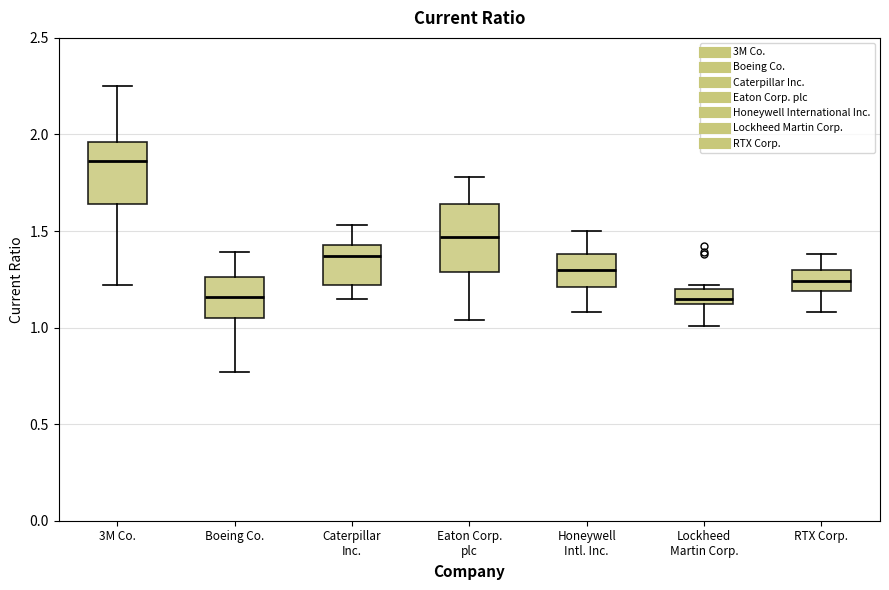

Reading left to right, transcribe this box plot: for each box, give where its median line is, the range the box spans, and where its two whiskers end, as read against the y-axis. The values are not printed on the chart, so give them approximately, as read against the axis.

3M Co.: median 1.85, box 1.65 to 1.95, whiskers 1.20 to 2.25
Boeing Co.: median 1.15, box 1.05 to 1.25, whiskers 0.75 to 1.40
Caterpillar Inc.: median 1.35, box 1.20 to 1.45, whiskers 1.15 to 1.55
Eaton Corp. plc: median 1.45, box 1.30 to 1.65, whiskers 1.05 to 1.80
Honeywell Intl. Inc.: median 1.30, box 1.20 to 1.40, whiskers 1.10 to 1.50
Lockheed Martin Corp.: median 1.15, box 1.10 to 1.20, whiskers 1.00 to 1.20 (just above the box's upper edge)
RTX Corp.: median 1.25, box 1.20 to 1.30, whiskers 1.10 to 1.40